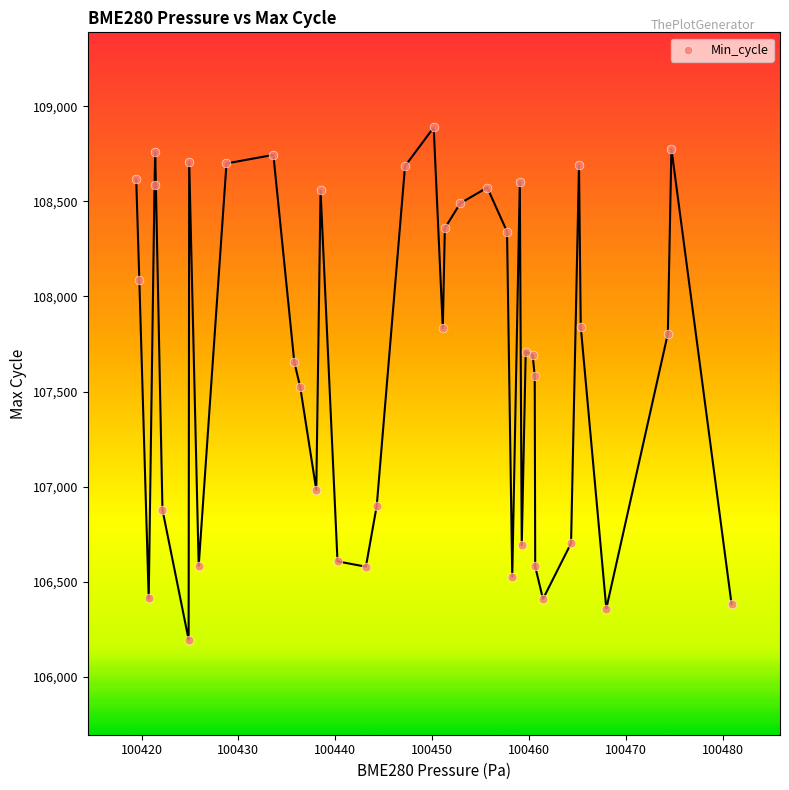

What is the range of Y values (max minus min)?

2691